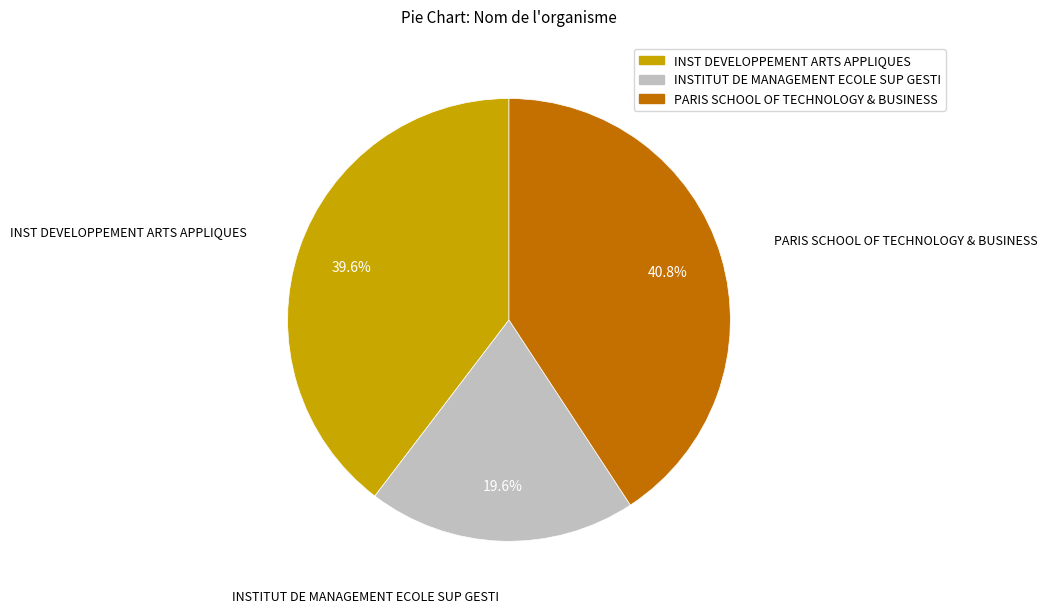

What percentage is NOT represented by INSTITUT DE MANAGEMENT ECOLE SUP GESTI?

80.4%